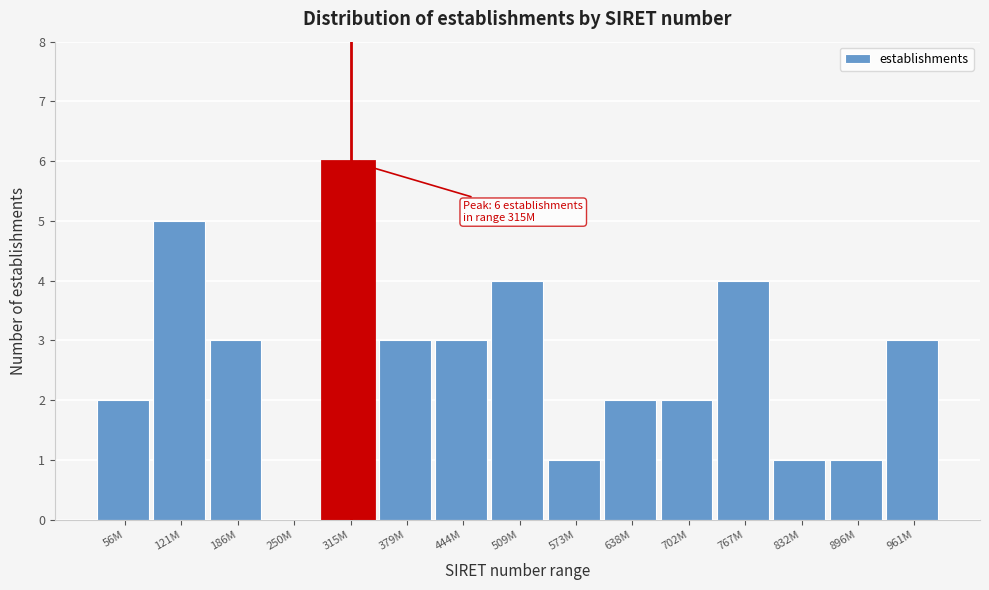

Reading left to right, extract all data points from this chart.

56M=2	121M=5	186M=3	250M=0	315M=6	379M=3	444M=3	509M=4	573M=1	638M=2	702M=2	767M=4	832M=1	896M=1	961M=3